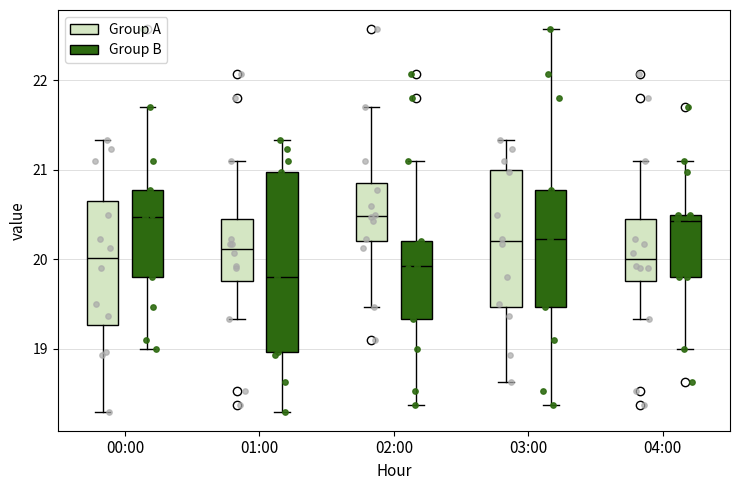

Reading left to right, read every box against the y-axis: the position of its median line, the range the box covers, and the ends of its whiskers. The values are not printed on the chart, so give them approximately, as read against the axis.

00:00 (Group A): median 20.0, box 19.3 to 20.7, whiskers 18.3 to 21.3
00:00 (Group B): median 20.5, box 19.8 to 20.8, whiskers 19.0 to 21.7
01:00 (Group A): median 20.1, box 19.8 to 20.4, whiskers 19.3 to 21.1
01:00 (Group B): median 19.8, box 19.0 to 21.0, whiskers 18.3 to 21.3
02:00 (Group A): median 20.5, box 20.2 to 20.9, whiskers 19.5 to 21.7
02:00 (Group B): median 19.9, box 19.3 to 20.2, whiskers 18.4 to 21.1
03:00 (Group A): median 20.2, box 19.5 to 21.0, whiskers 18.6 to 21.3
03:00 (Group B): median 20.2, box 19.5 to 20.8, whiskers 18.4 to 22.6
04:00 (Group A): median 20.0, box 19.8 to 20.4, whiskers 19.3 to 21.1
04:00 (Group B): median 20.4, box 19.8 to 20.5, whiskers 19.0 to 21.1